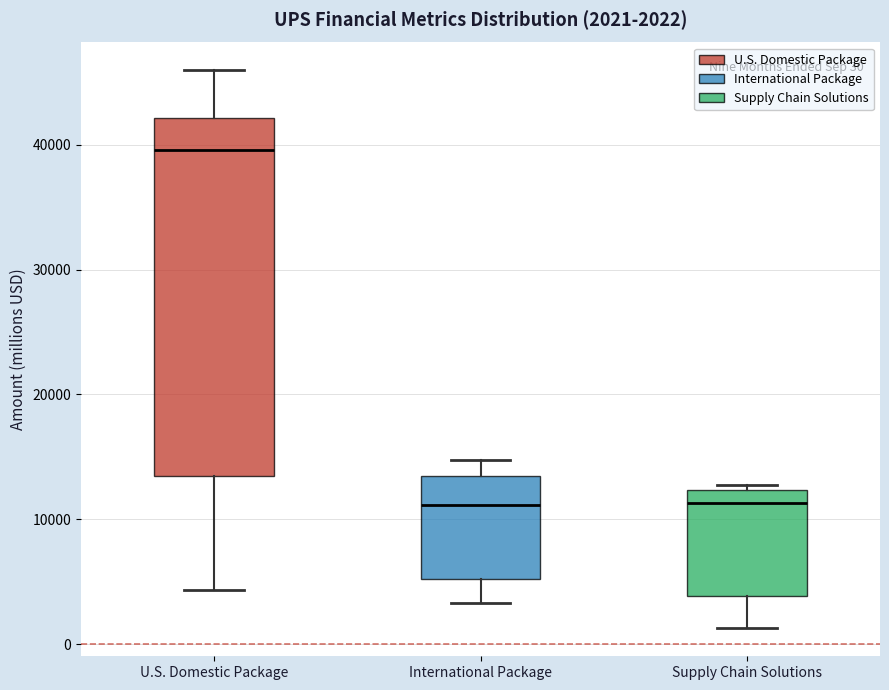

Which box is the tallest, from its lower edge to its upper edge?

U.S. Domestic Package